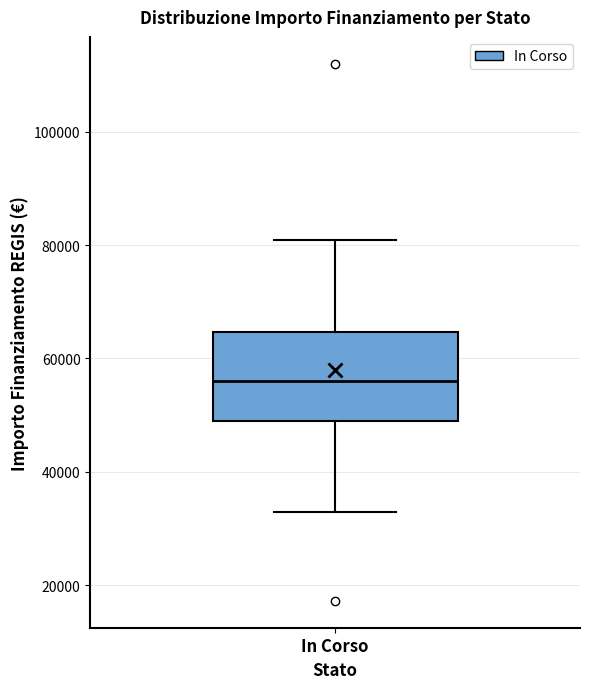

Where does the upper whisker of the box for In Corso end on the y-axis? The values are not printed on the chart, so give them approximately, as read against the axis.

80000